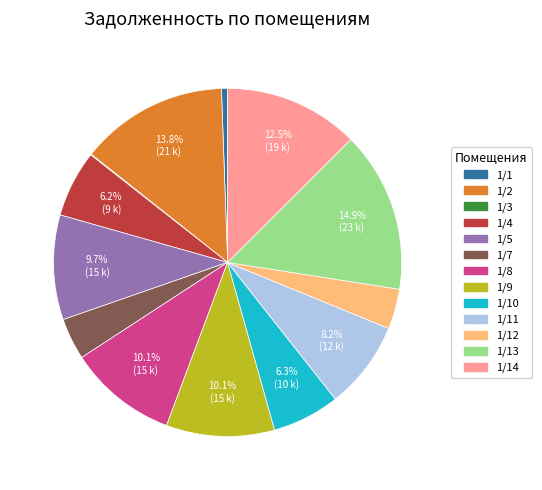

Does any single category account for the majority?

No